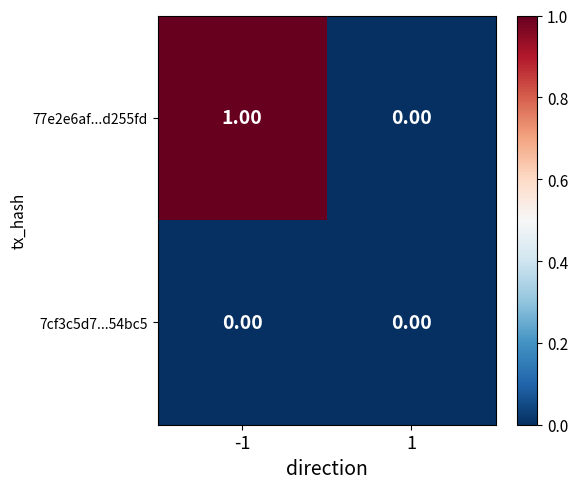

Which series has the largest total across all categories?

77e2e6af...d255fd